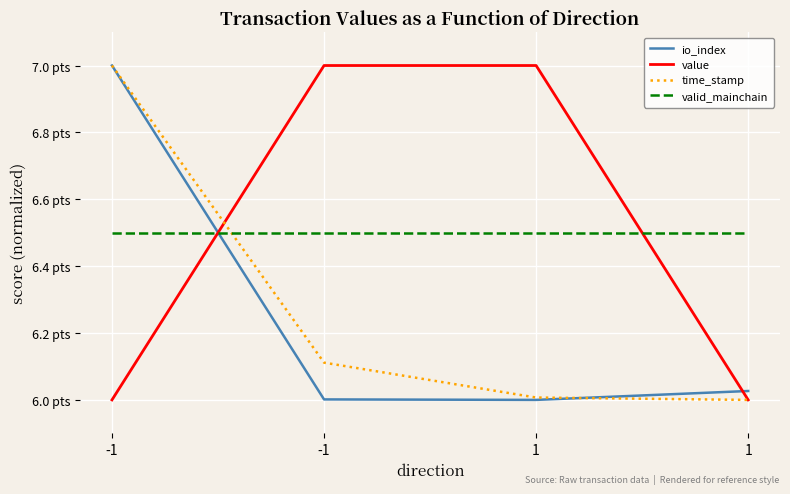

What is the lowest value of the time_stamp series?

6.0